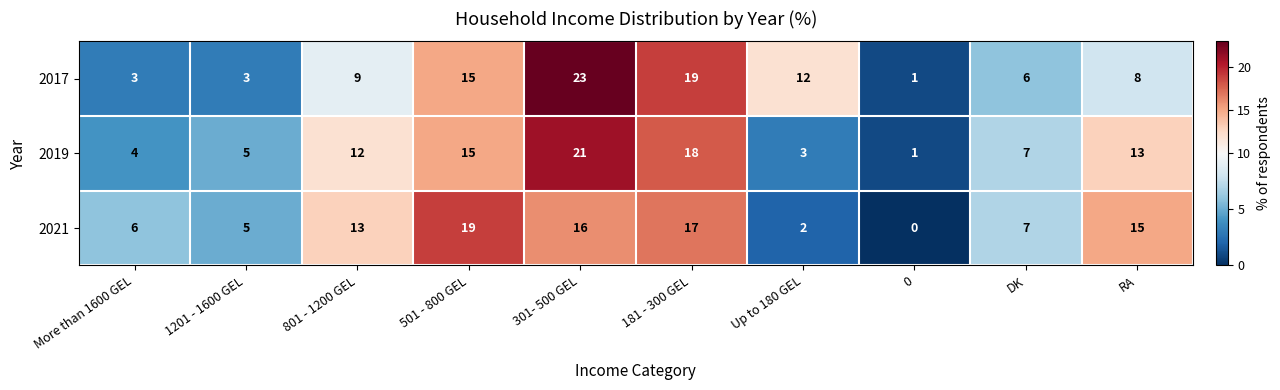

What value does the 2019 series have at 801 - 1200 GEL?

12